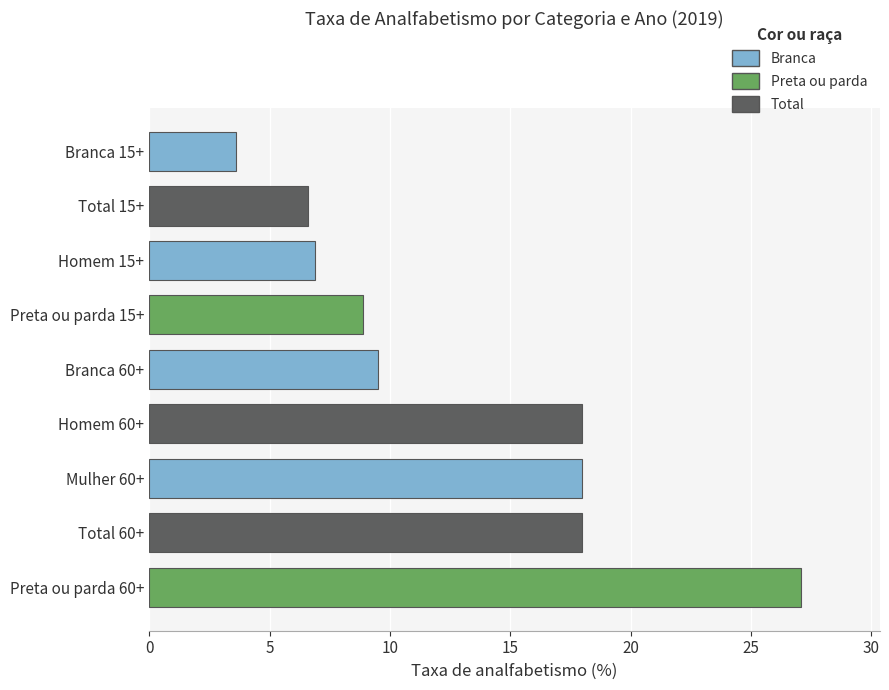

What is the maximum value shown in the chart?

27.1